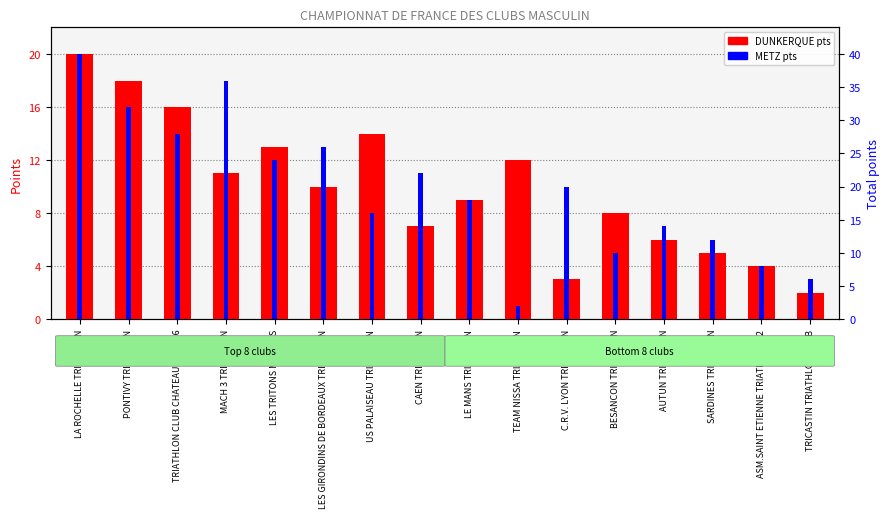

The DUNKERQUE pts series shows 12 at BESANCON TRIATHLON. True or false?

False